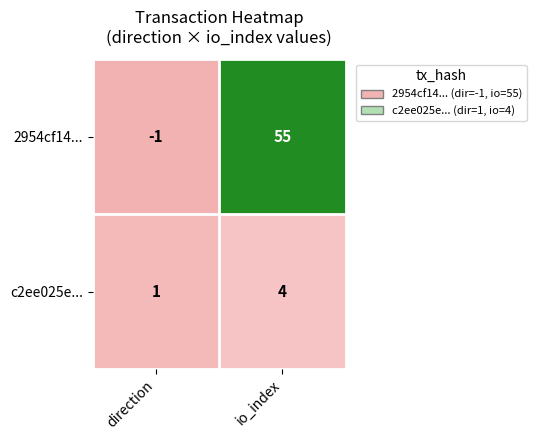

Which label corresponds to the largest value in the chart?

io_index